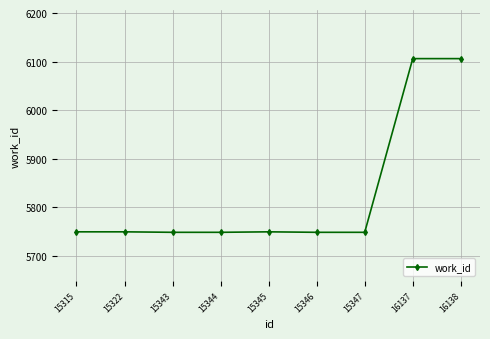

What is the approximate value at 15343, to the nearest 5?

5750